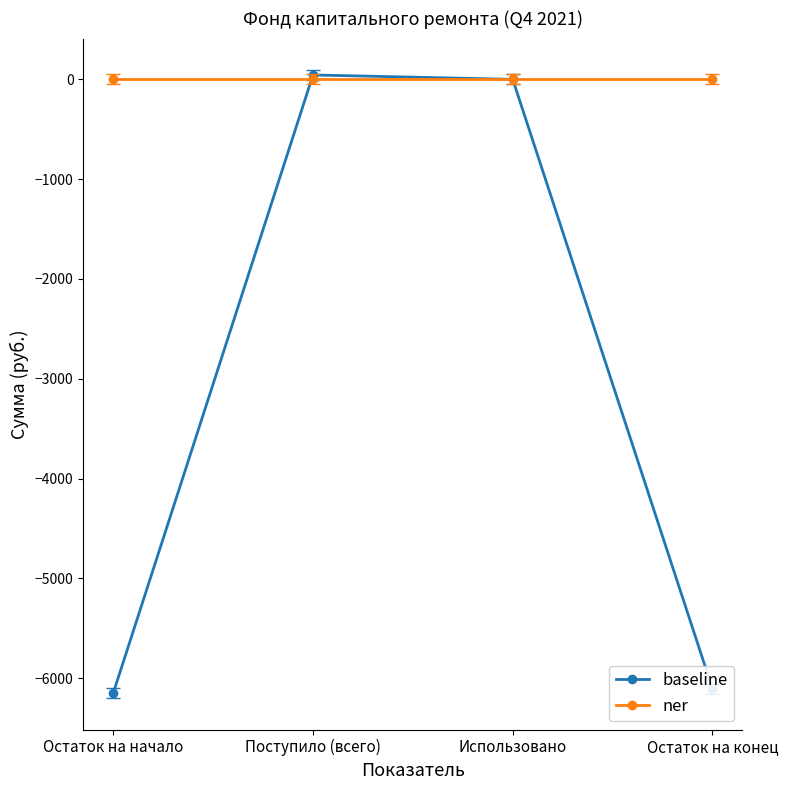

Where do baseline and ner first cross each other?

Остаток на начало and Поступило (всего)